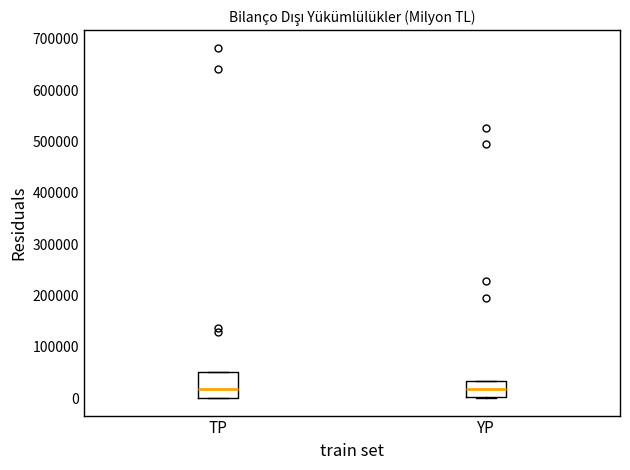

Reading left to right, read every box against the y-axis: the position of its median line, the range the box covers, and the ends of its whiskers. The values are not printed on the chart, so give them approximately, as read against the axis.

TP: median 20000, box 0 to 50000, whiskers 0 to 50000
YP: median 20000, box 0 to 30000, whiskers 0 to 30000